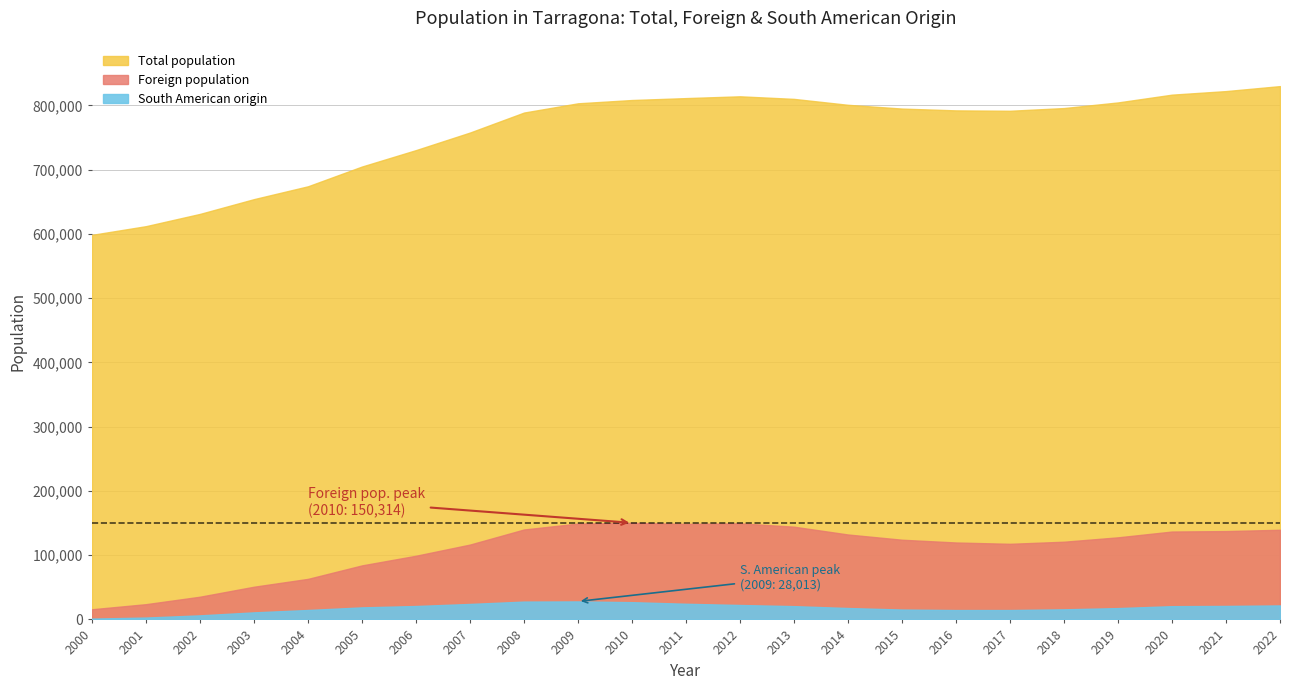

Is it true that South American origin equals 22478 at 12?

True